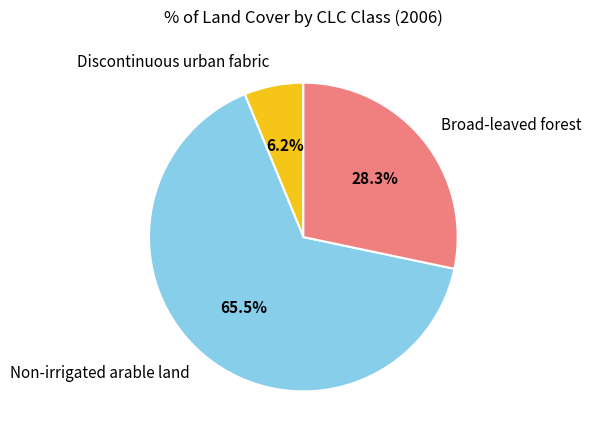

What is the majority slice?

Non-irrigated arable land